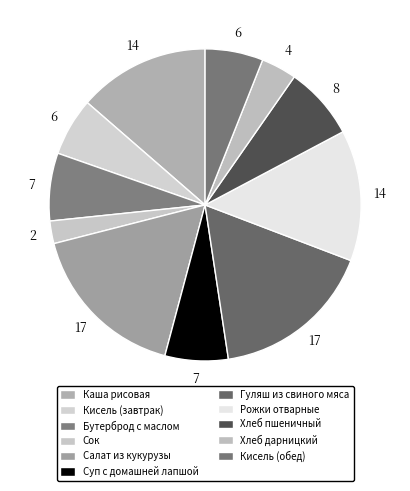

The Бутерброд с маслом slice represents 1% of the pie. True or false?

False